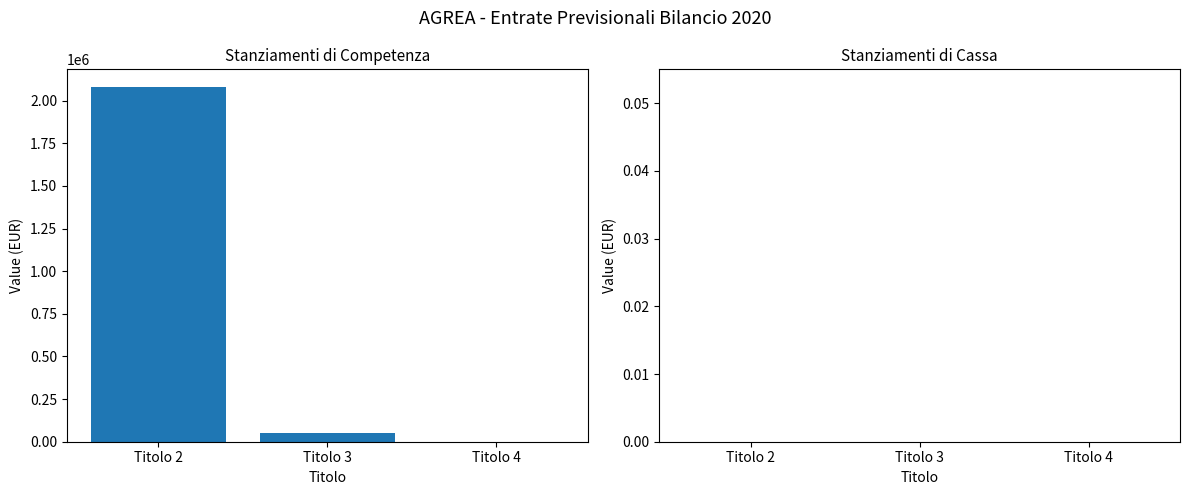

The value at Titolo 4 is -1302372. True or false?

False